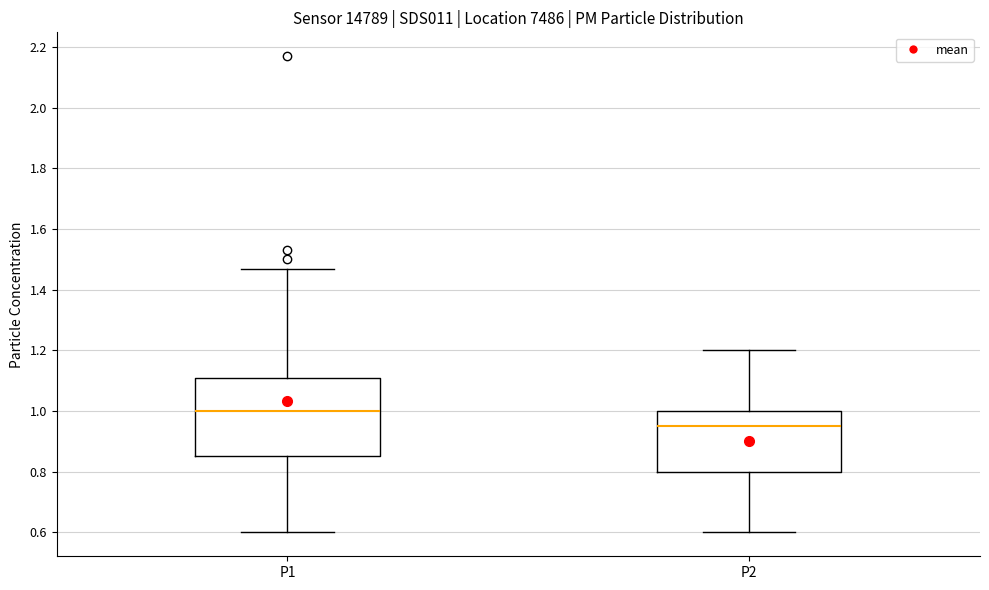

Which box's median line is the lowest?

P2